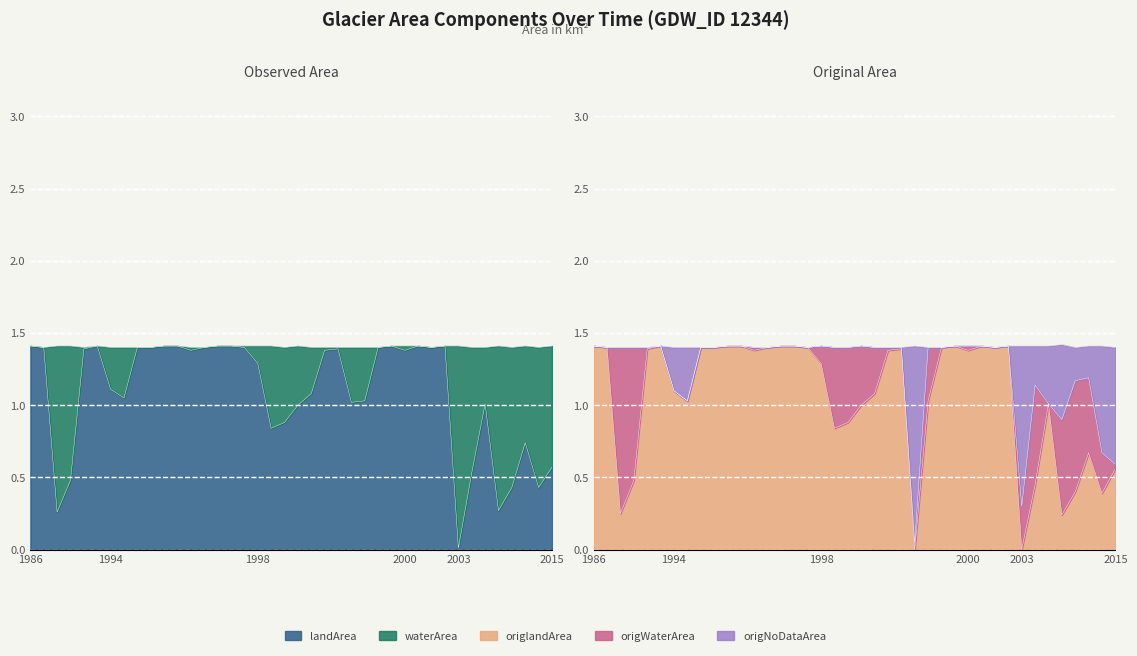

True or false: origNoDataArea has a value of 1.4 at 1999_05.

True